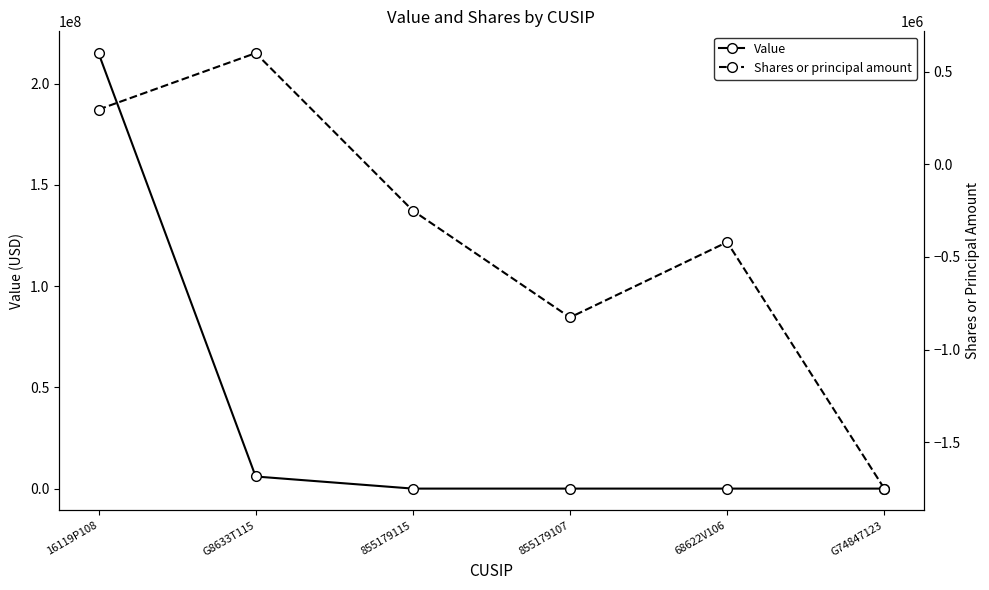

True or false: Value has a value of 215046000 at 16119P108.

True